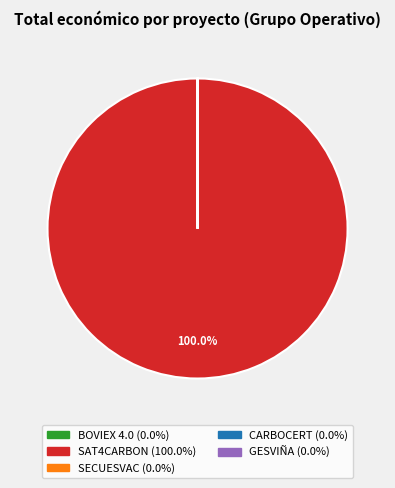

Which category has the biggest portion of the pie?

SAT4CARBON